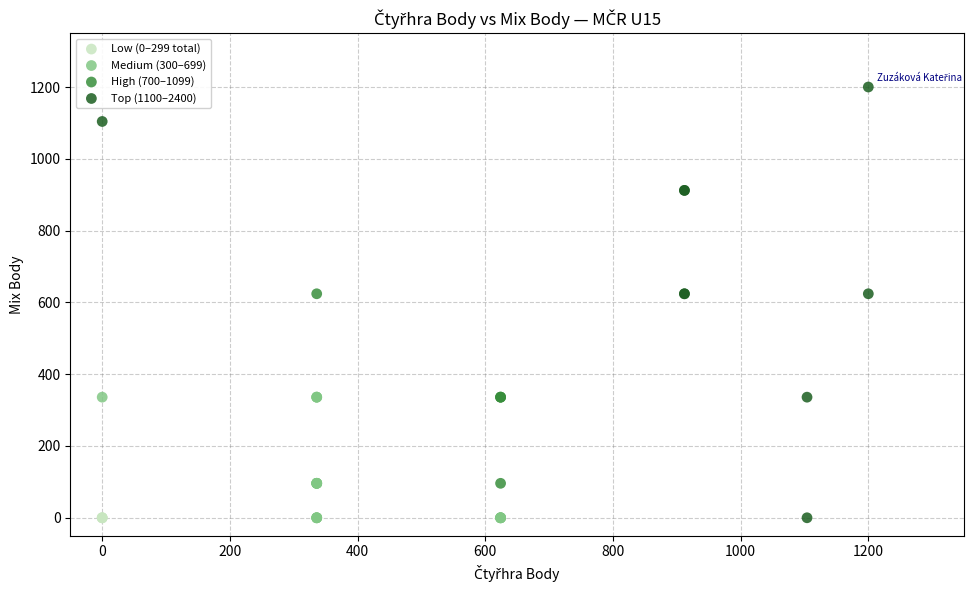

Which series contains the highest Y value?

Top (1100–2400)